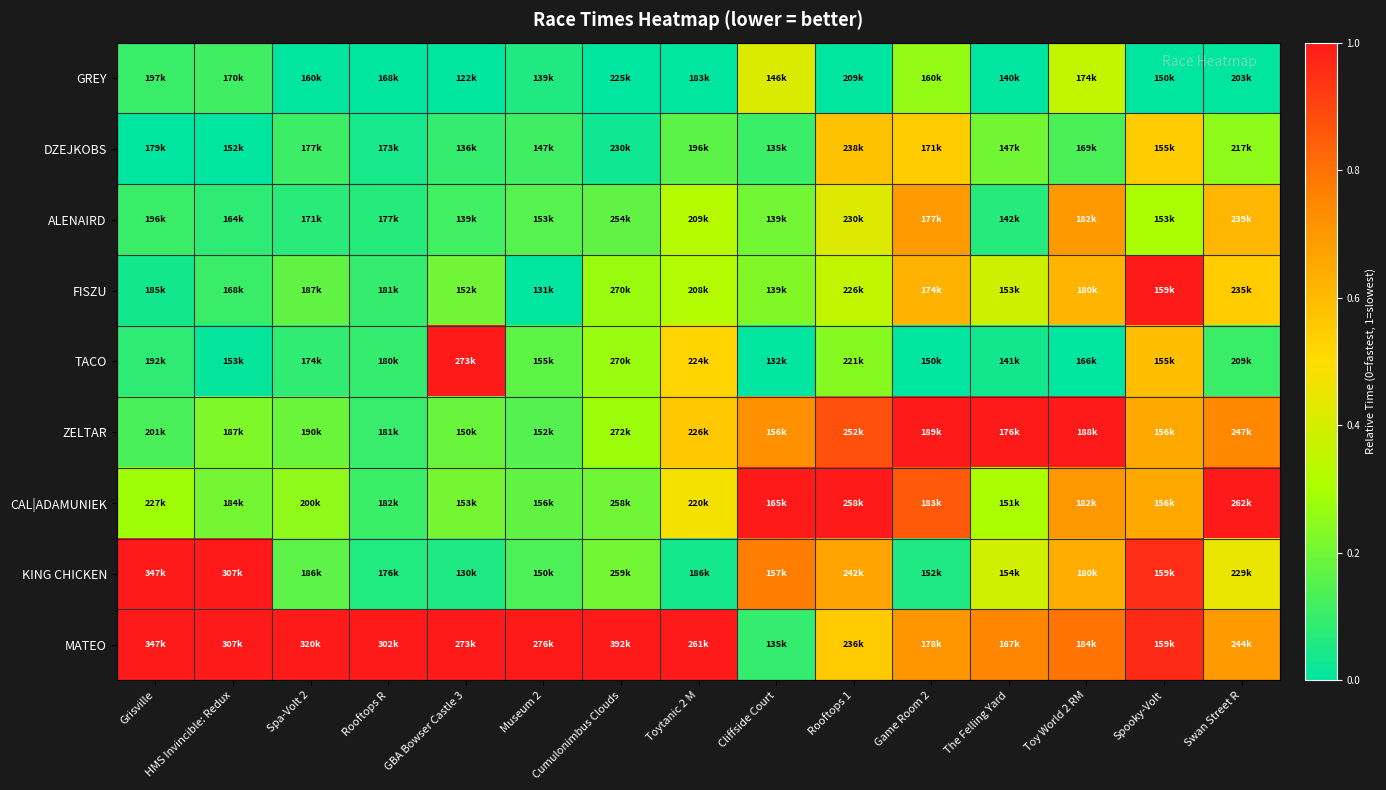

Reading left to right, what are all the values shown in this chart?

GREY: Grisville=0.1	HMS Invincible: Redux=0.1	Spa-Volt 2=0.0	Rooftops R=0.0	GBA Bowser Castle 3=0.0	Museum 2=0.1	Cumulonimbus Clouds=0.0	Toytanic 2 M=0.0	Cliffside Court=0.4	Rooftops 1=0.0	Game Room 2=0.3	The Felling Yard=0.0	Toy World 2 RM=0.4	Spooky-Volt=0.0	Swan Street R=0.0
DZEJKOBS: Grisville=0.0	HMS Invincible: Redux=0.0	Spa-Volt 2=0.1	Rooftops R=0.0	GBA Bowser Castle 3=0.1	Museum 2=0.1	Cumulonimbus Clouds=0.0	Toytanic 2 M=0.2	Cliffside Court=0.1	Rooftops 1=0.6	Game Room 2=0.5	The Felling Yard=0.2	Toy World 2 RM=0.1	Spooky-Volt=0.6	Swan Street R=0.3
ALENAIRD: Grisville=0.1	HMS Invincible: Redux=0.1	Spa-Volt 2=0.1	Rooftops R=0.1	GBA Bowser Castle 3=0.1	Museum 2=0.2	Cumulonimbus Clouds=0.2	Toytanic 2 M=0.3	Cliffside Court=0.2	Rooftops 1=0.4	Game Room 2=0.7	The Felling Yard=0.1	Toy World 2 RM=0.7	Spooky-Volt=0.3	Swan Street R=0.6
FISZU: Grisville=0.0	HMS Invincible: Redux=0.1	Spa-Volt 2=0.2	Rooftops R=0.1	GBA Bowser Castle 3=0.2	Museum 2=0.0	Cumulonimbus Clouds=0.3	Toytanic 2 M=0.3	Cliffside Court=0.2	Rooftops 1=0.4	Game Room 2=0.6	The Felling Yard=0.4	Toy World 2 RM=0.6	Spooky-Volt=1.0	Swan Street R=0.5
TACO: Grisville=0.1	HMS Invincible: Redux=0.0	Spa-Volt 2=0.1	Rooftops R=0.1	GBA Bowser Castle 3=1.0	Museum 2=0.2	Cumulonimbus Clouds=0.3	Toytanic 2 M=0.5	Cliffside Court=0.0	Rooftops 1=0.2	Game Room 2=0.0	The Felling Yard=0.0	Toy World 2 RM=0.0	Spooky-Volt=0.6	Swan Street R=0.1
ZELTAR: Grisville=0.1	HMS Invincible: Redux=0.2	Spa-Volt 2=0.2	Rooftops R=0.1	GBA Bowser Castle 3=0.2	Museum 2=0.2	Cumulonimbus Clouds=0.3	Toytanic 2 M=0.6	Cliffside Court=0.7	Rooftops 1=0.9	Game Room 2=1.0	The Felling Yard=1.0	Toy World 2 RM=1.0	Spooky-Volt=0.7	Swan Street R=0.7
CAL|ADAMUNIEK: Grisville=0.3	HMS Invincible: Redux=0.2	Spa-Volt 2=0.3	Rooftops R=0.1	GBA Bowser Castle 3=0.2	Museum 2=0.2	Cumulonimbus Clouds=0.2	Toytanic 2 M=0.5	Cliffside Court=1.0	Rooftops 1=1.0	Game Room 2=0.9	The Felling Yard=0.3	Toy World 2 RM=0.7	Spooky-Volt=0.7	Swan Street R=1.0
KING CHICKEN: Grisville=1.0	HMS Invincible: Redux=1.0	Spa-Volt 2=0.2	Rooftops R=0.1	GBA Bowser Castle 3=0.1	Museum 2=0.1	Cumulonimbus Clouds=0.2	Toytanic 2 M=0.0	Cliffside Court=0.8	Rooftops 1=0.7	Game Room 2=0.1	The Felling Yard=0.4	Toy World 2 RM=0.6	Spooky-Volt=1.0	Swan Street R=0.4
MATEO: Grisville=1.0	HMS Invincible: Redux=1.0	Spa-Volt 2=1.0	Rooftops R=1.0	GBA Bowser Castle 3=1.0	Museum 2=1.0	Cumulonimbus Clouds=1.0	Toytanic 2 M=1.0	Cliffside Court=0.1	Rooftops 1=0.6	Game Room 2=0.7	The Felling Yard=0.8	Toy World 2 RM=0.8	Spooky-Volt=1.0	Swan Street R=0.7